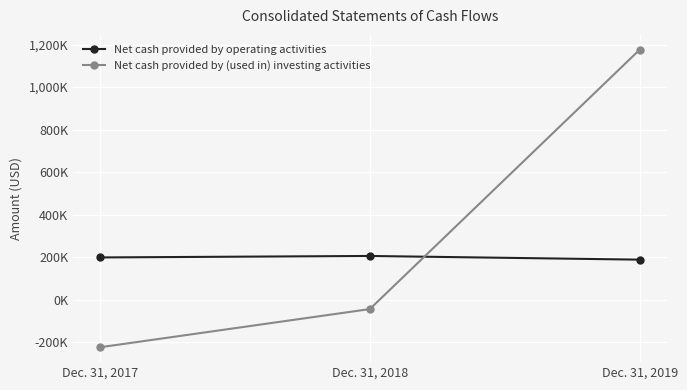

What are all the series names shown in the legend?

Net cash provided by operating activities, Net cash provided by (used in) investing activities